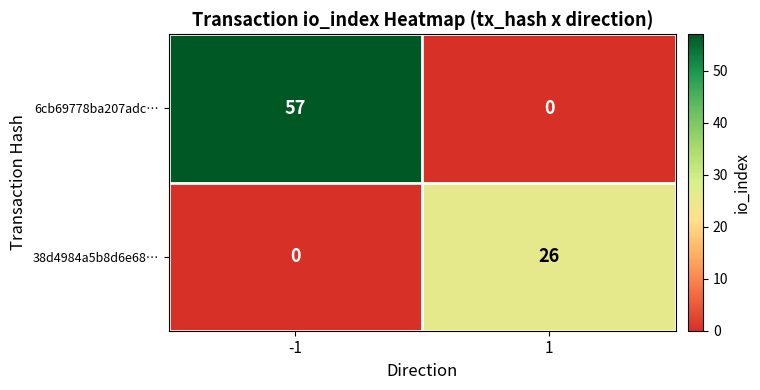

What is the total value across all series at 1?

26